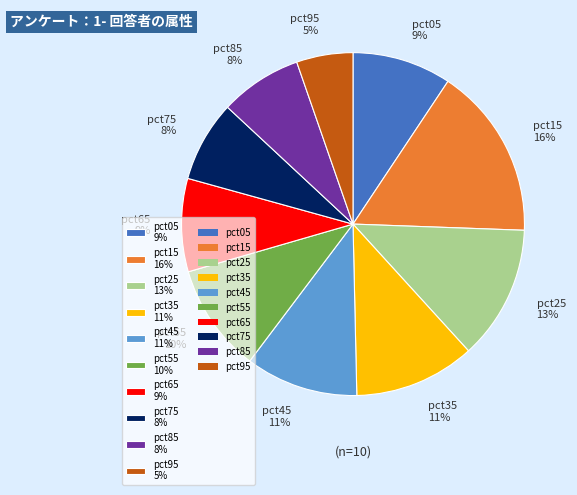

To the nearest percent, what is the difference between the pct85 and pct55 slice percentages?

2%